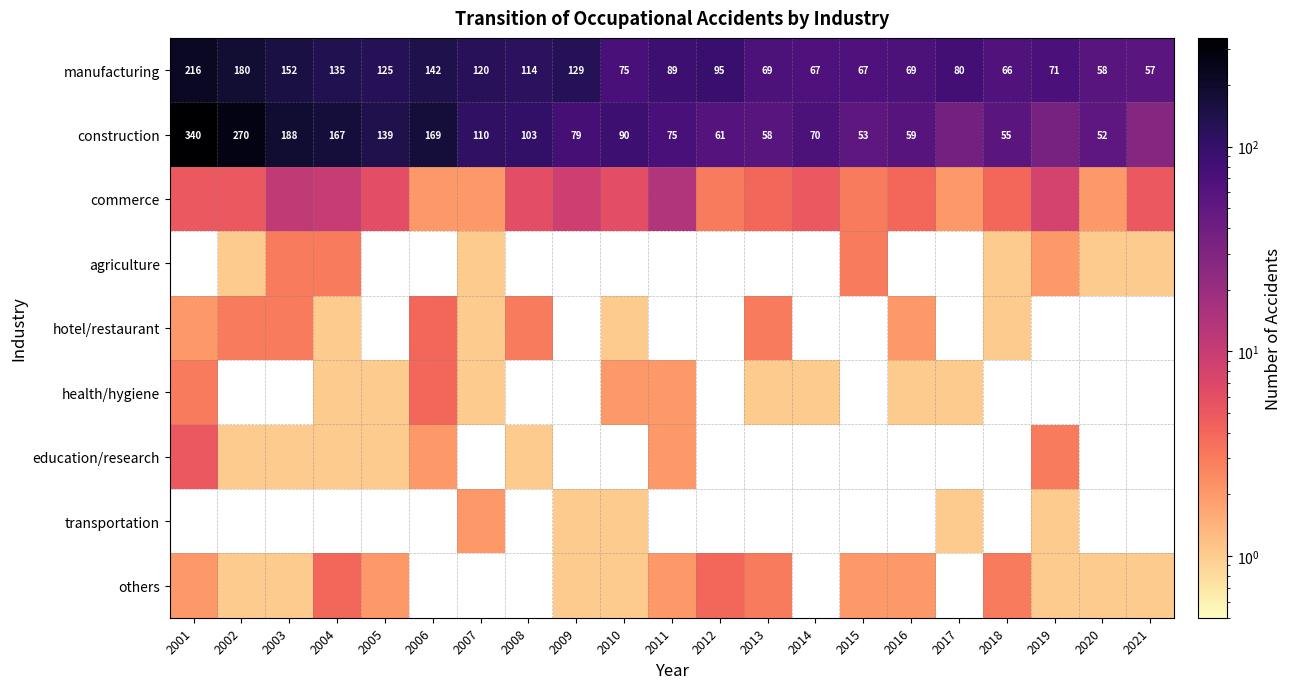

Count the number of data series in this chart.

9